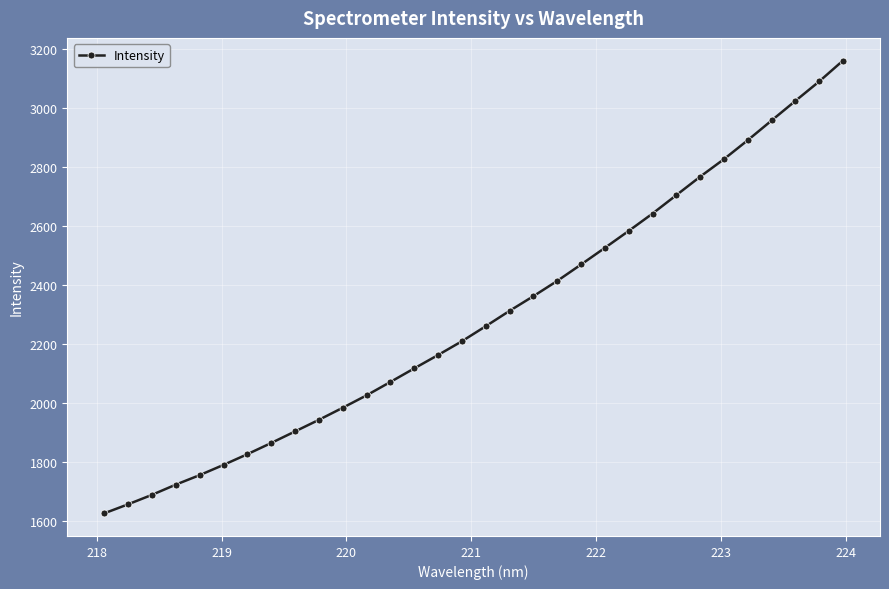

True or false: there are more than 1 points higher than both neighbors.

False